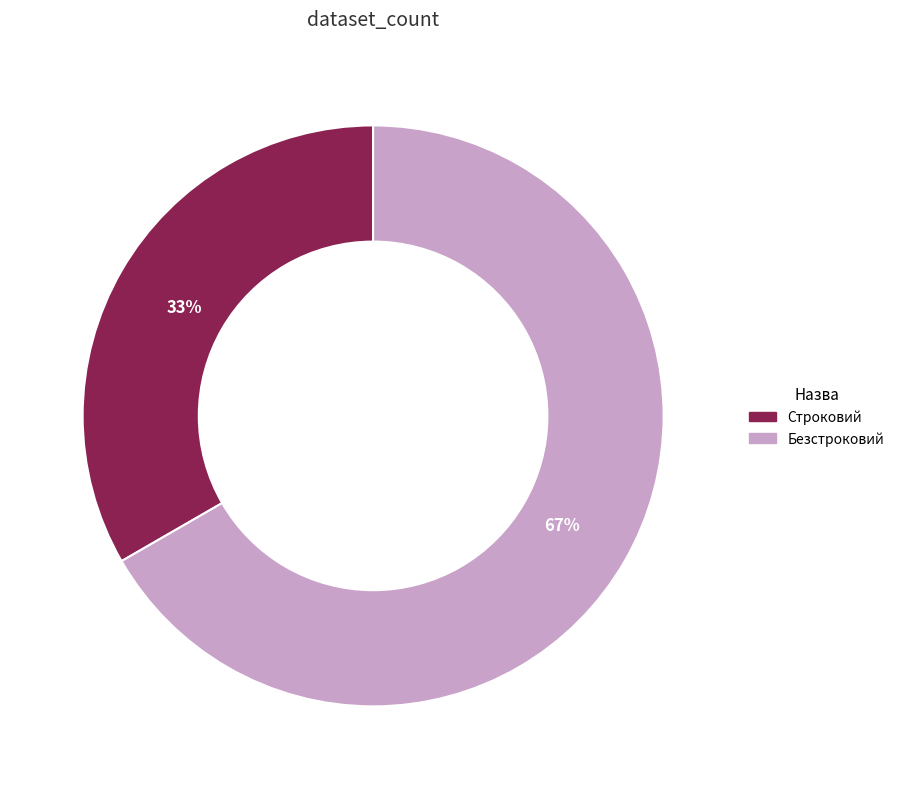

What is the ratio of the value at Безстроковий to the value at Строковий?

2.0